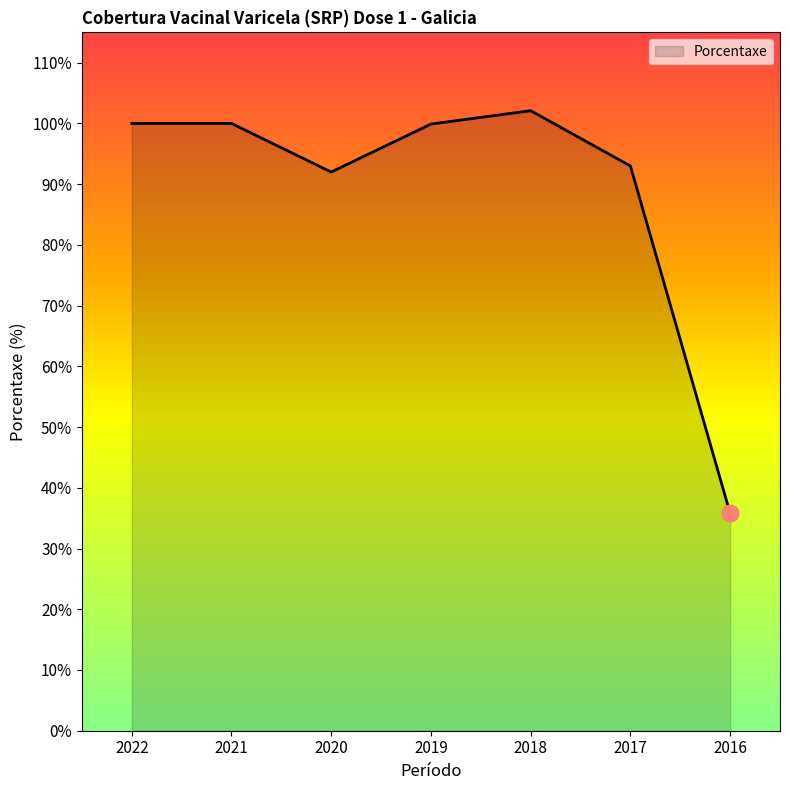

How many values are below 99?

3